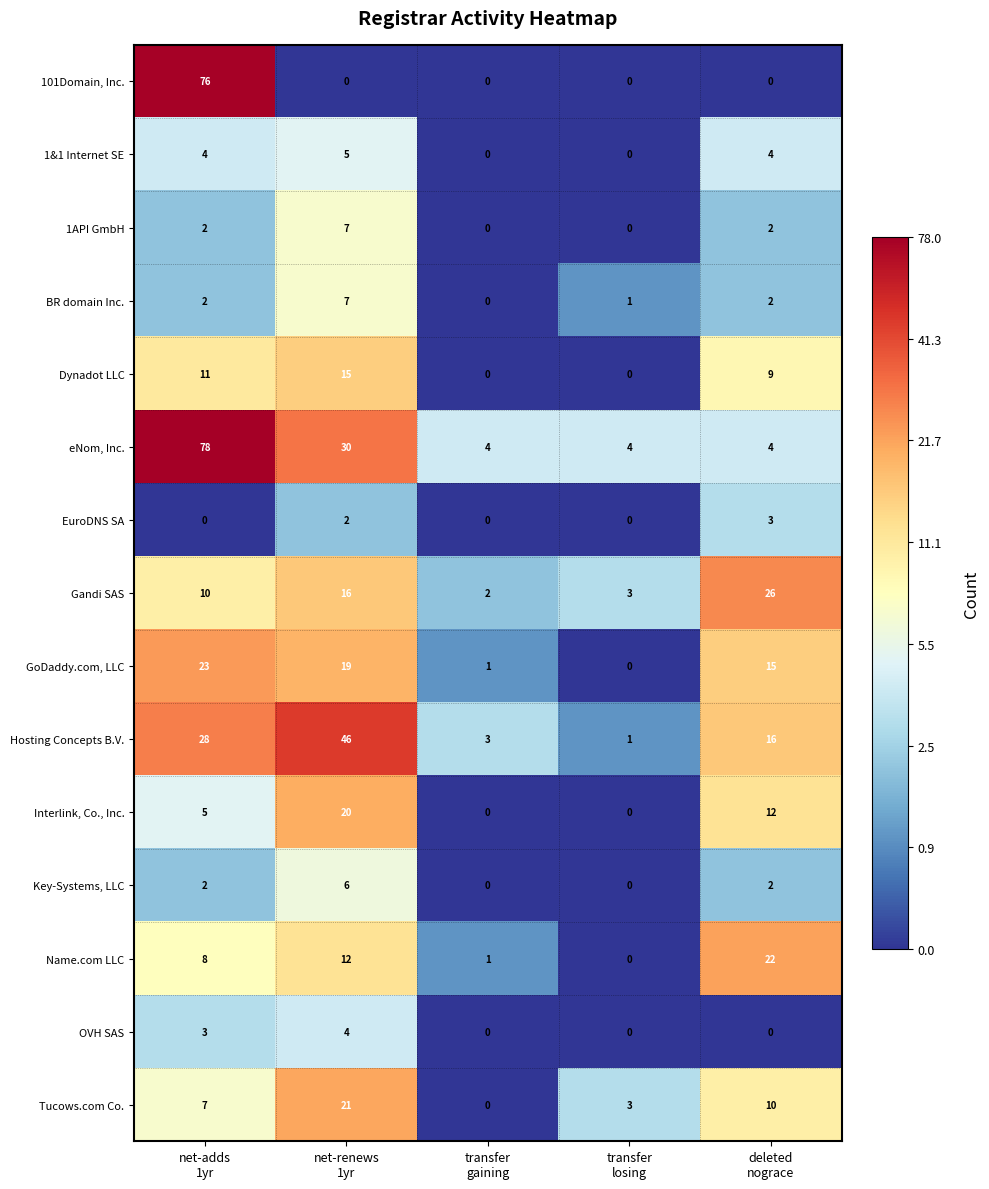

Which series has the largest range (max minus min)?

101Domain, Inc.